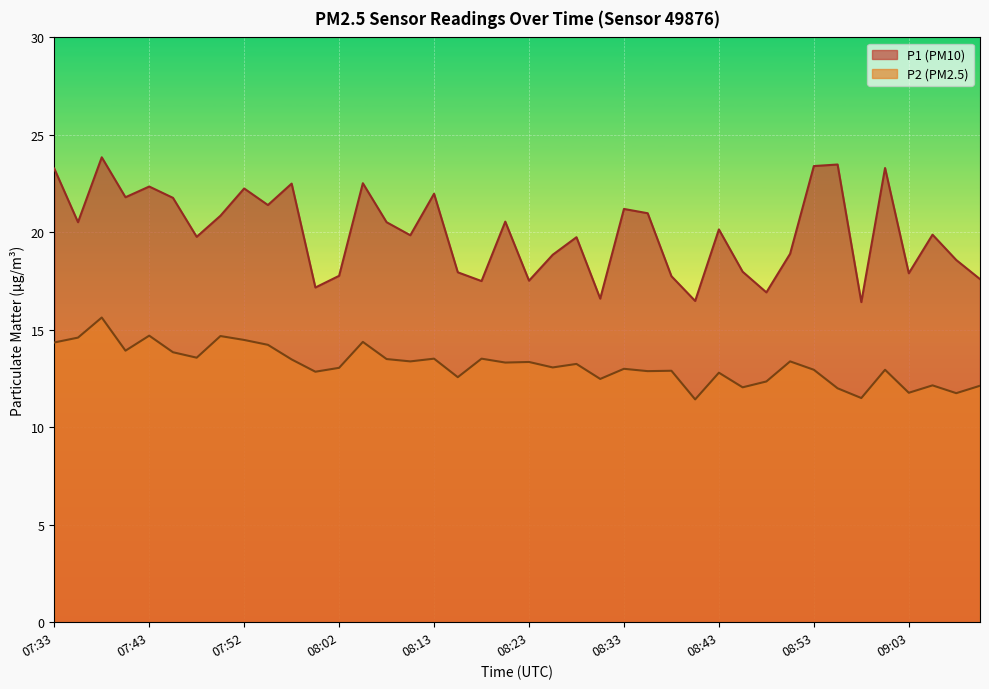

At which category is the sum across all series the highest?

07:38